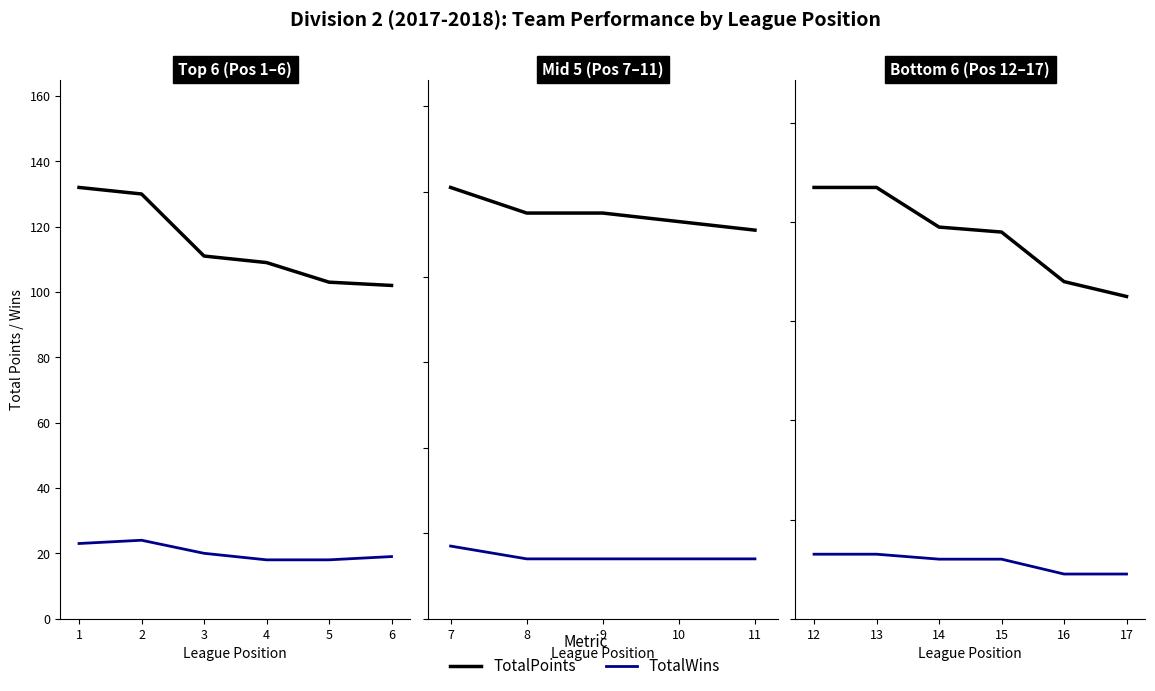

True or false: TotalWins and TotalPoints intersect in this chart.

False